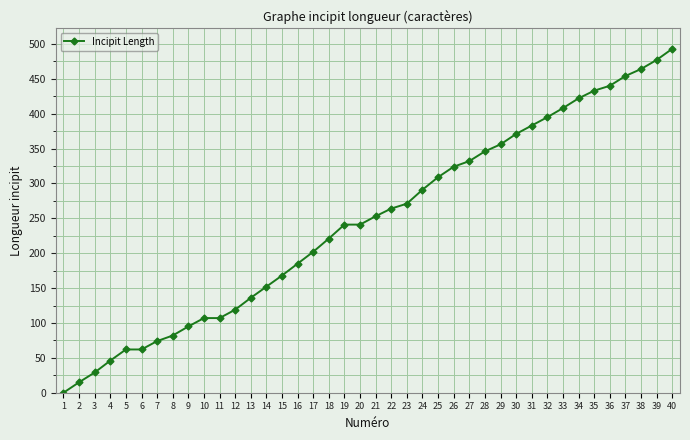

Does the chart have visible grid lines?

Yes